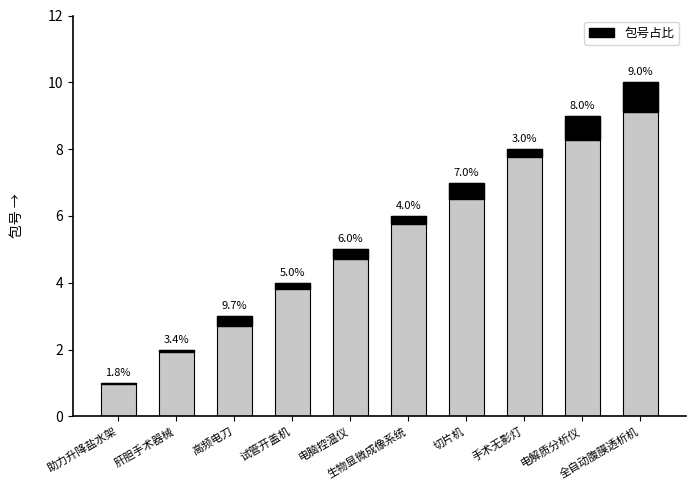

True or false: the data shows 4 at 试管开盖机.

True